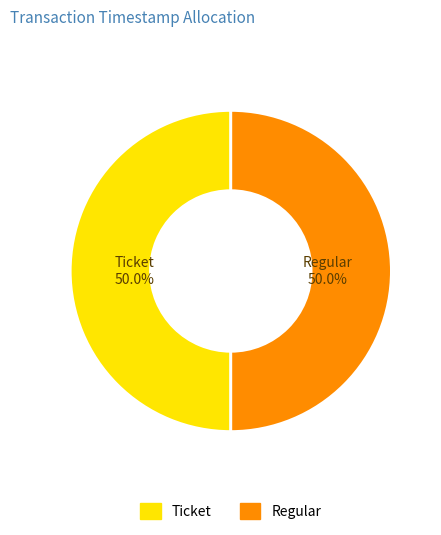

Approximately how many times larger is the value at Regular compared to Ticket?

1.0